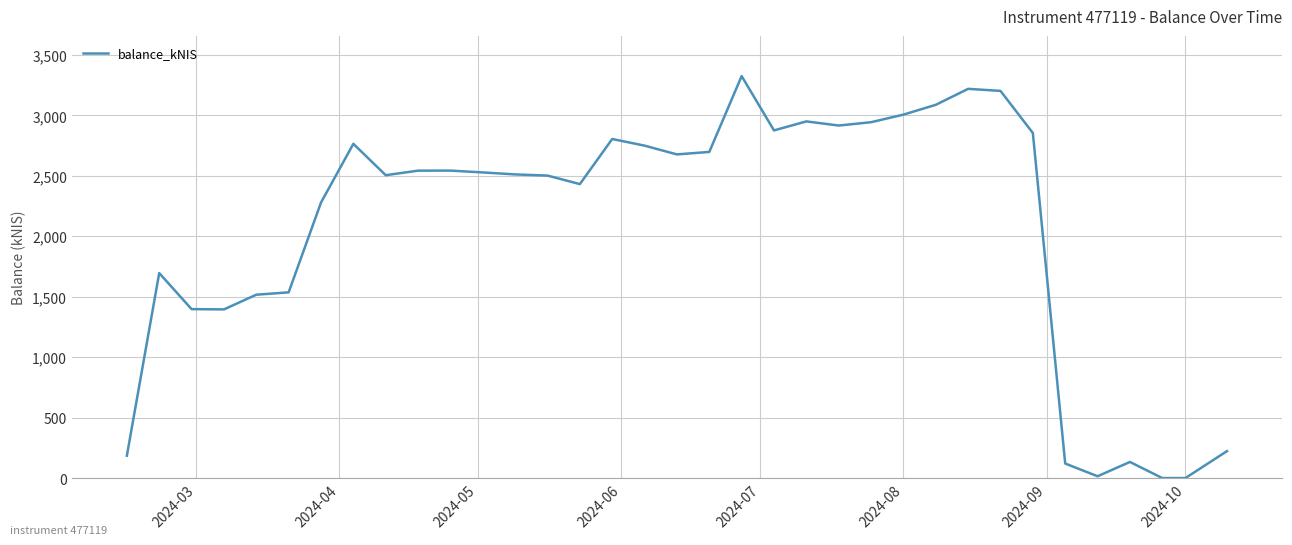

How many lines are shown in the chart?

1